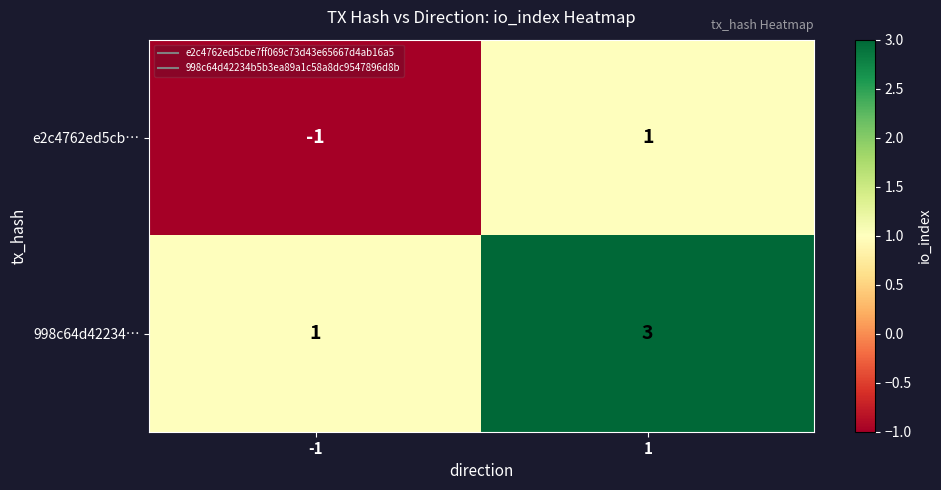

True or false: e2c4762ed5cb… has a value of -1 at -1.

True